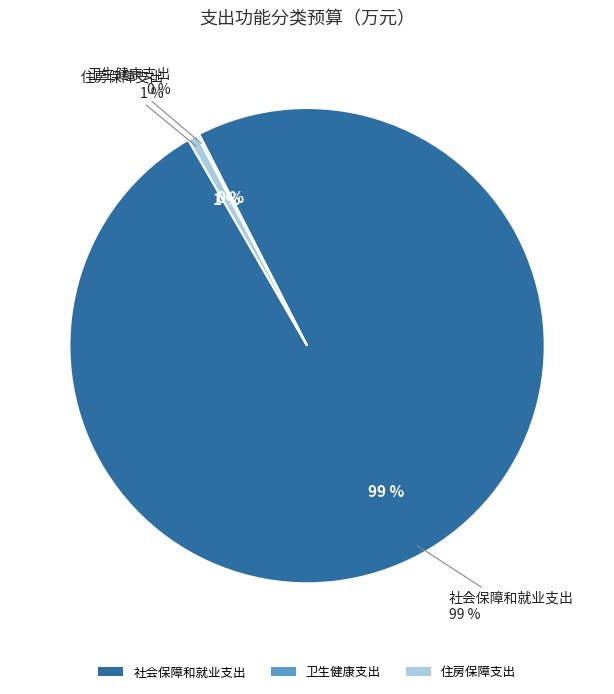

How many segments does this pie chart have?

3